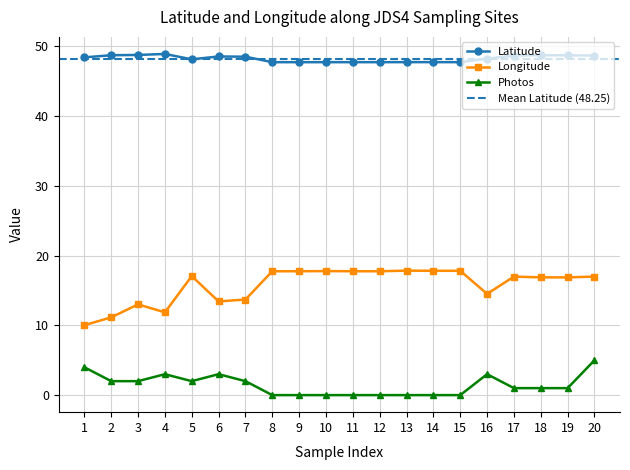

True or false: Longitude and Latitude cross at least once.

False